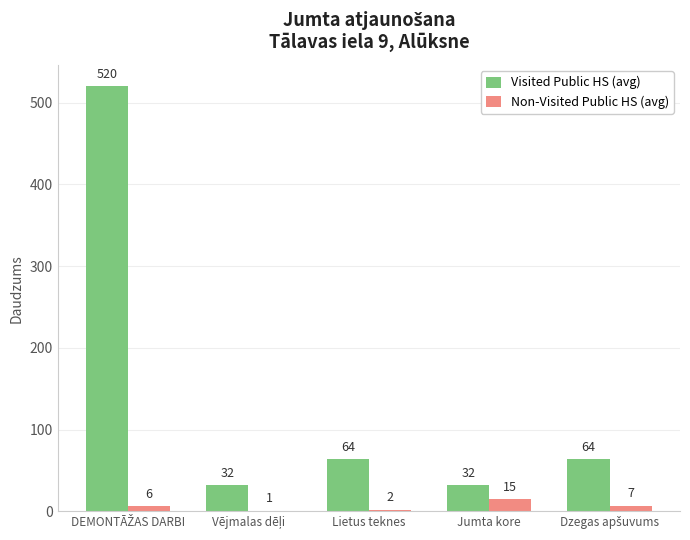

Which category has the highest value in the Non-Visited Public HS (avg) series?

Jumta kore